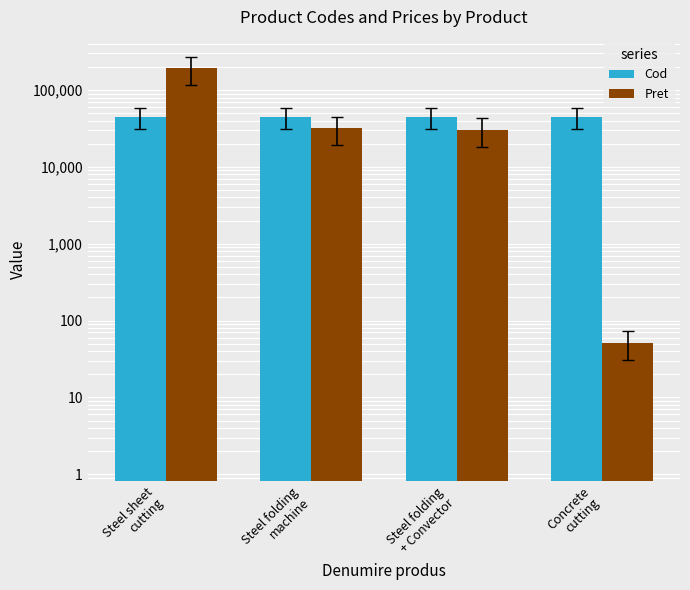

What value does the Cod series have at Steel sheet
cutting?

44410.0